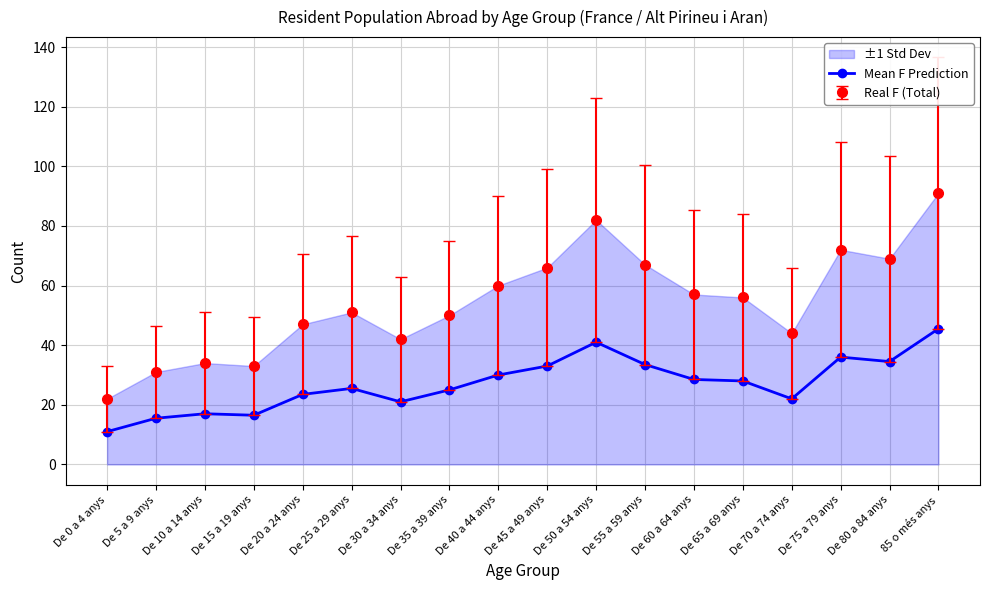

How many lines are shown in the chart?

2